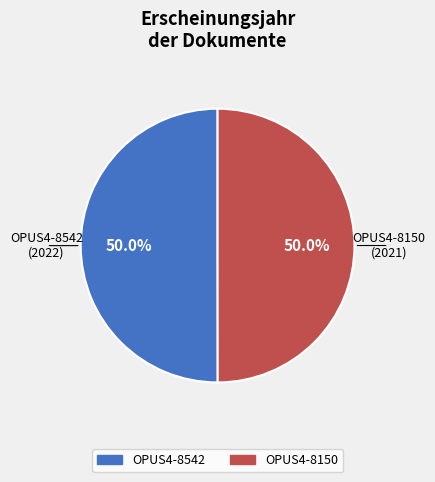

What is the ratio of the value at OPUS4-8542 to the value at OPUS4-8150?

1.0